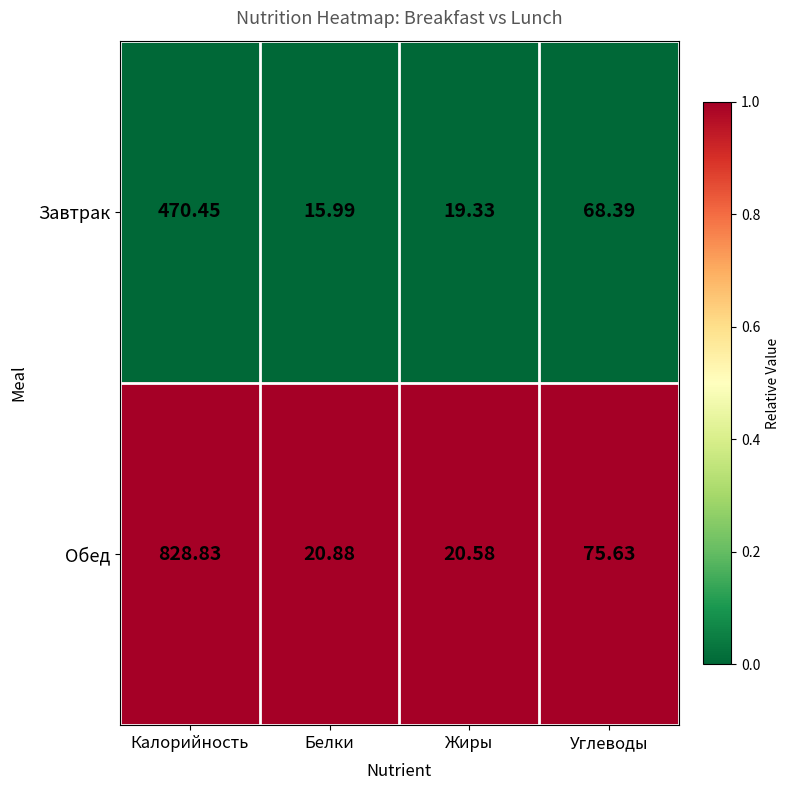

Which series changed the most between Белки and Жиры?

Завтрак